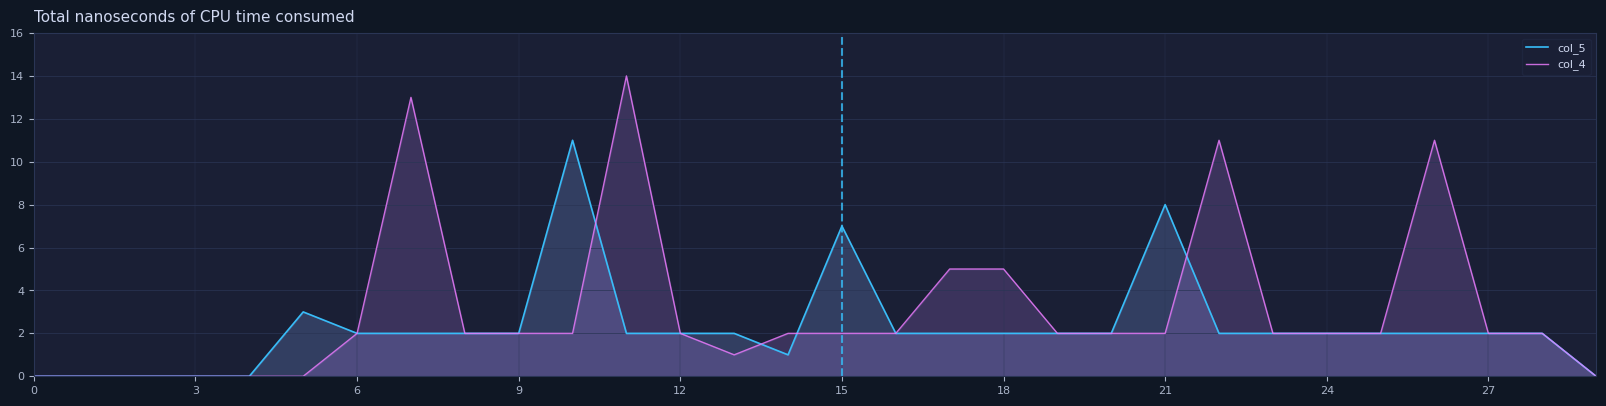

Rank the series at 10 from lowest to highest value.

col_4, col_5